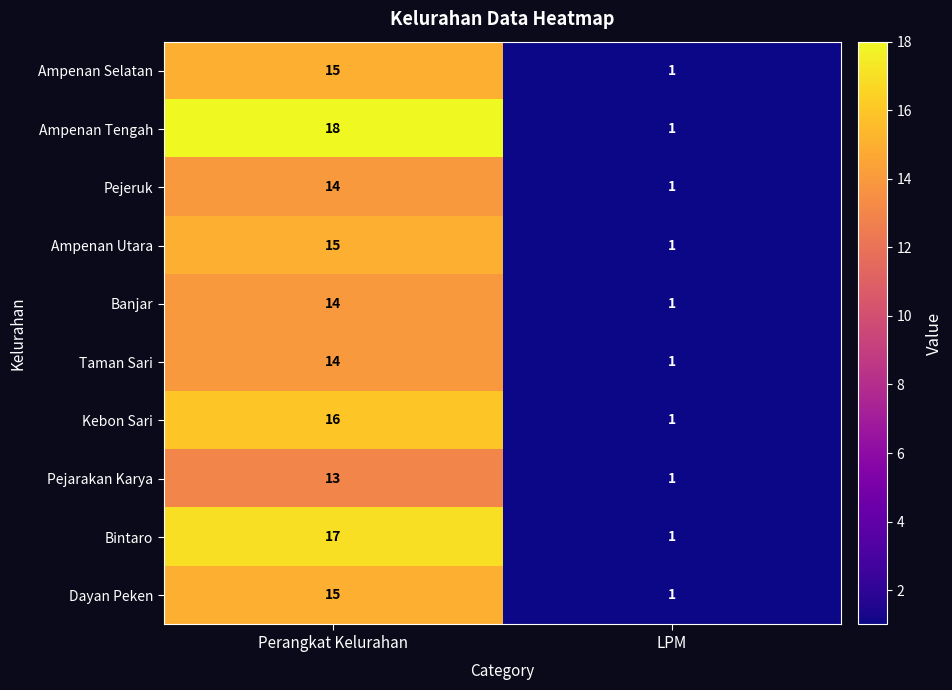

What is the greatest value displayed?

18